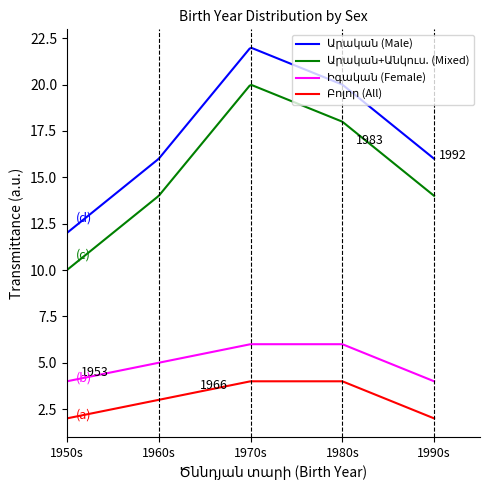

What is the smallest value displayed?

2.0